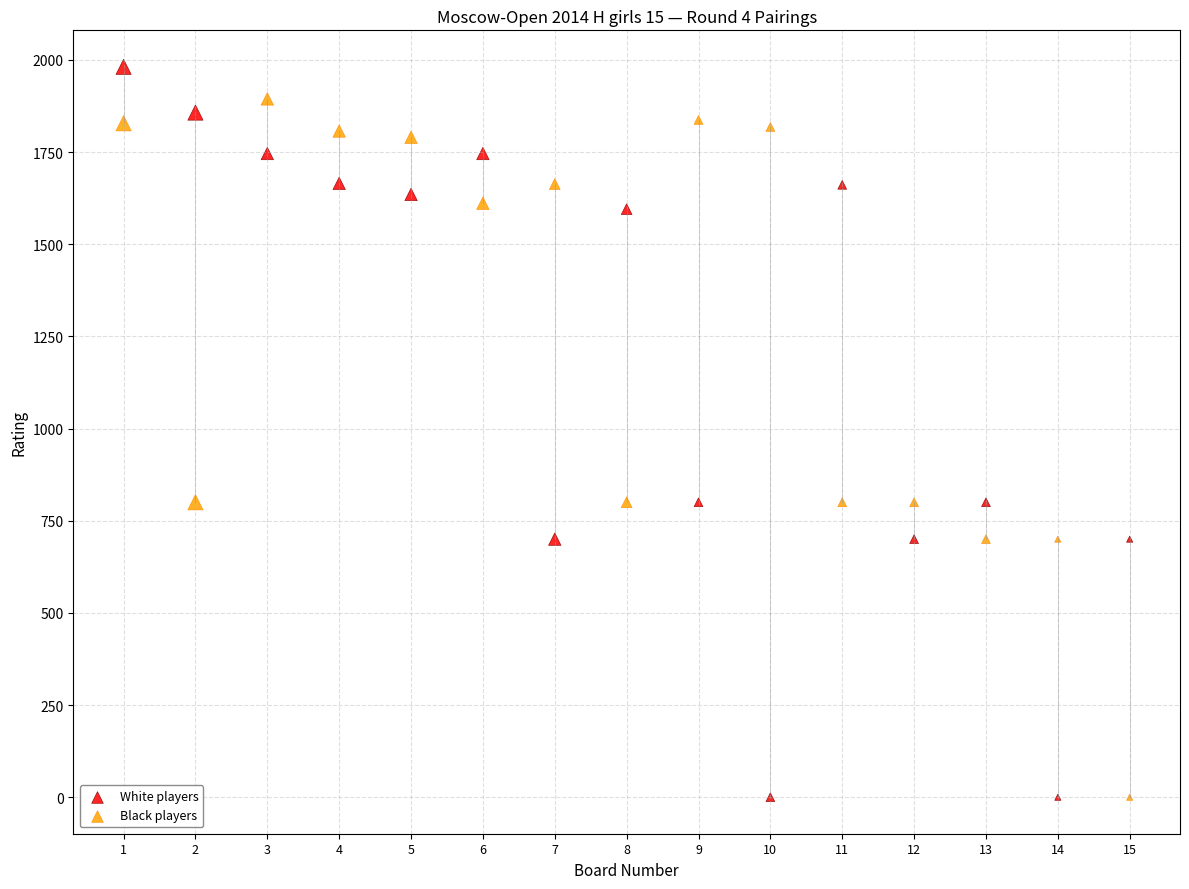

Which series contains the highest Y value?

White players